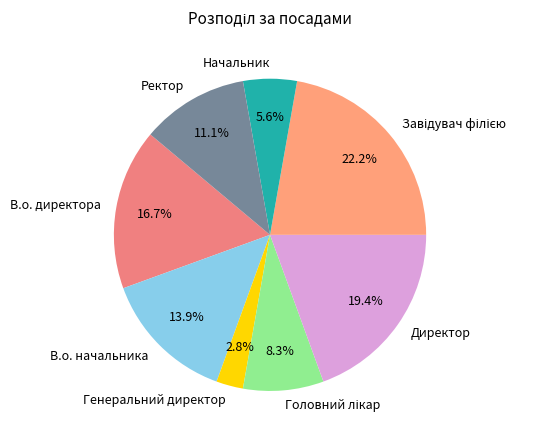

To the nearest percent, what is the difference between the largest and smallest slice percentages?

19%